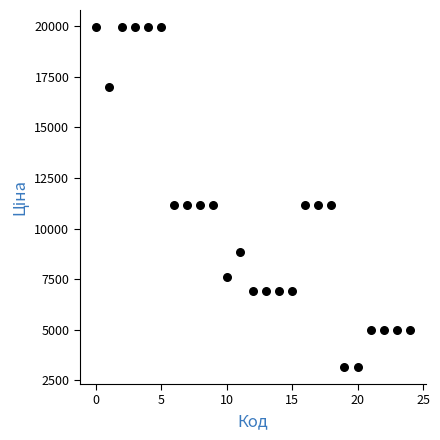

What is the range of Y values (max minus min)?

16806.3